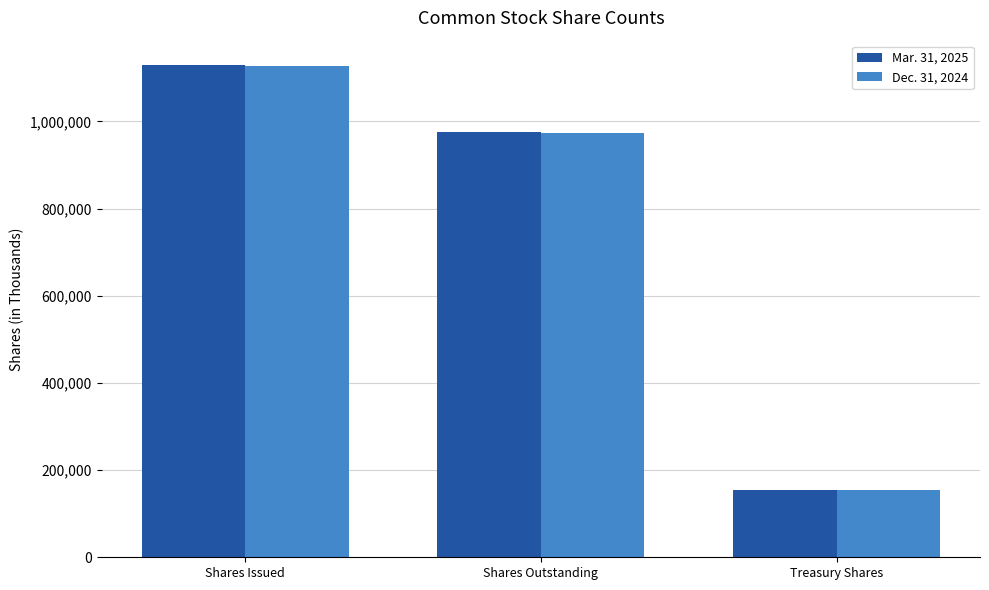

At how many categories does at least one series exceed 568229?

2